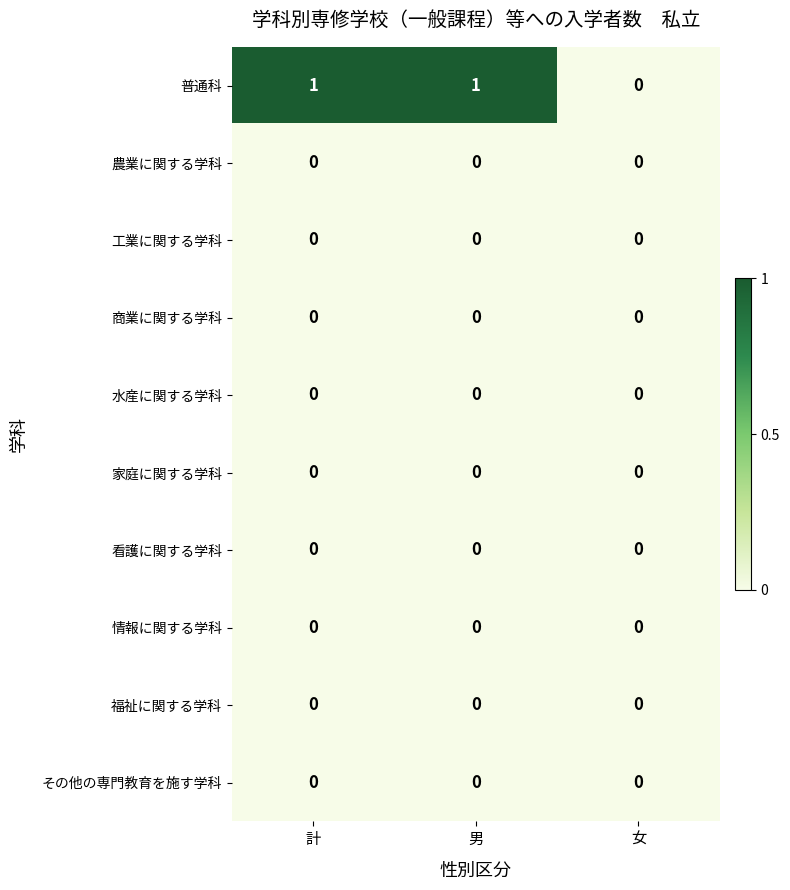

Reading right to left, what are all the values shown in this chart?

普通科: 0	1	1
農業に関する学科: 0	0	0
工業に関する学科: 0	0	0
商業に関する学科: 0	0	0
水産に関する学科: 0	0	0
家庭に関する学科: 0	0	0
看護に関する学科: 0	0	0
情報に関する学科: 0	0	0
福祉に関する学科: 0	0	0
その他の専門教育を施す学科: 0	0	0